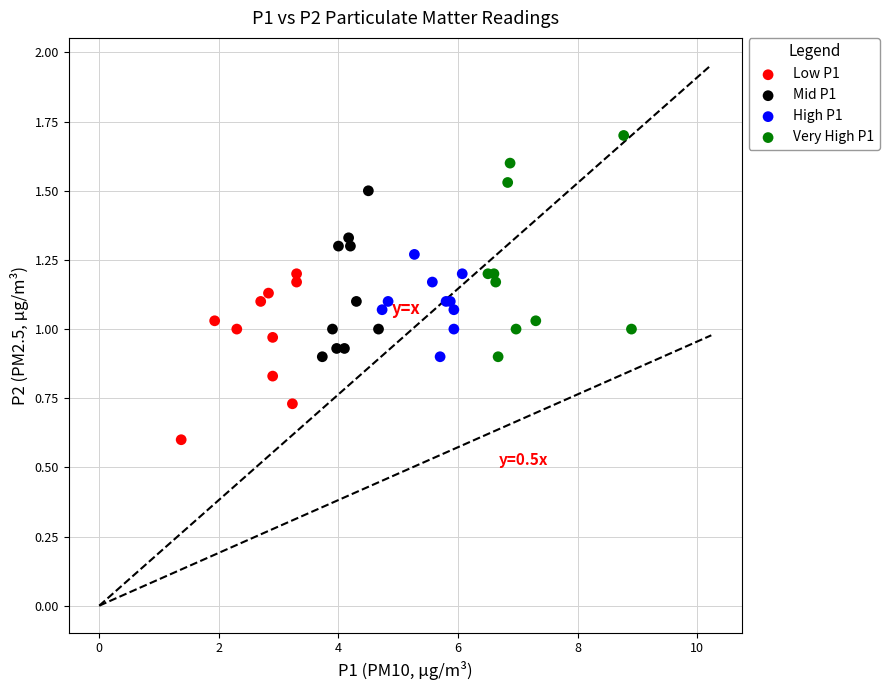

What are all the series names shown in the legend?

Low P1, Mid P1, High P1, Very High P1